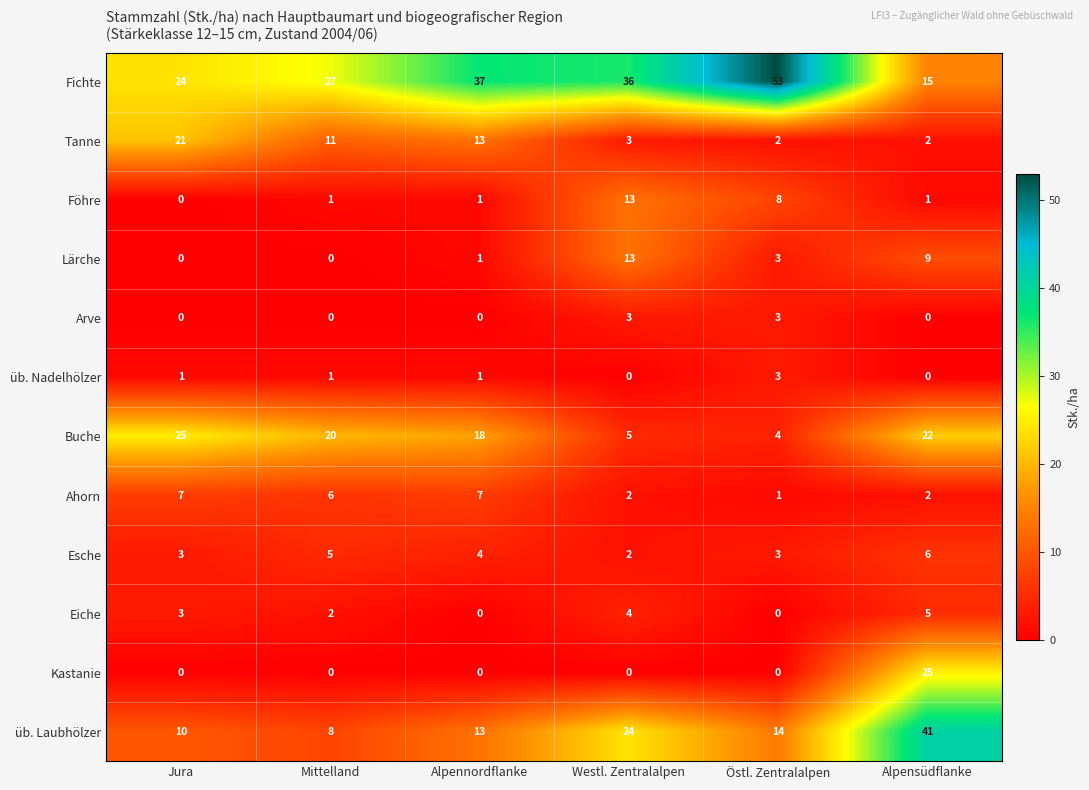

Read the Buche value at Östl. Zentralalpen, to the nearest 5.

5